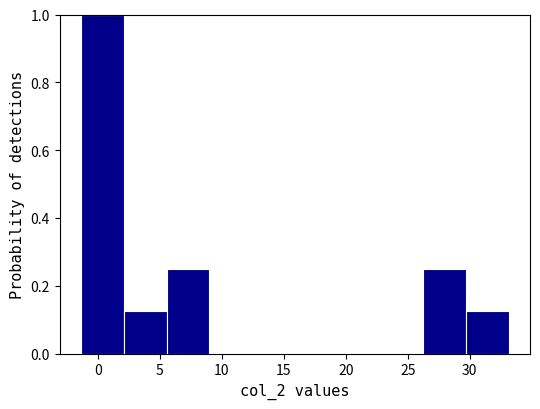

Reading left to right, list every bar in this chart as the range it spans on the x-axis followed by its height. Neither the bar edges nor the heights are printed on the chart, so give them approximately, as read against the axes.

-1.5 to 2.0: 1.00
2.0 to 5.5: 0.12
5.5 to 9.0: 0.26
9.0 to 12.5: 0
12.5 to 16.0: 0
16.0 to 19.5: 0
19.5 to 23.0: 0
23.0 to 26.0: 0
26.0 to 29.5: 0.26
29.5 to 33.0: 0.12